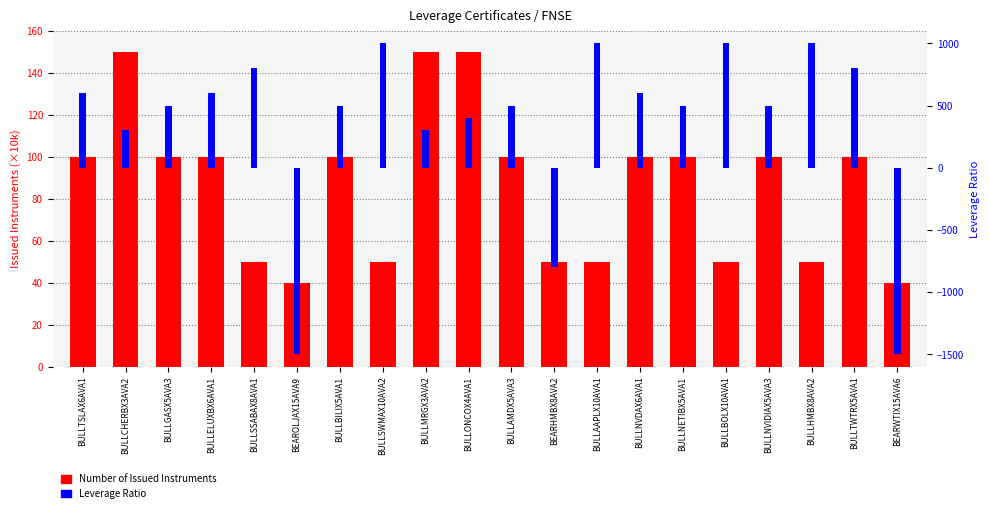

How many positive values does the Leverage Ratio series have?

17